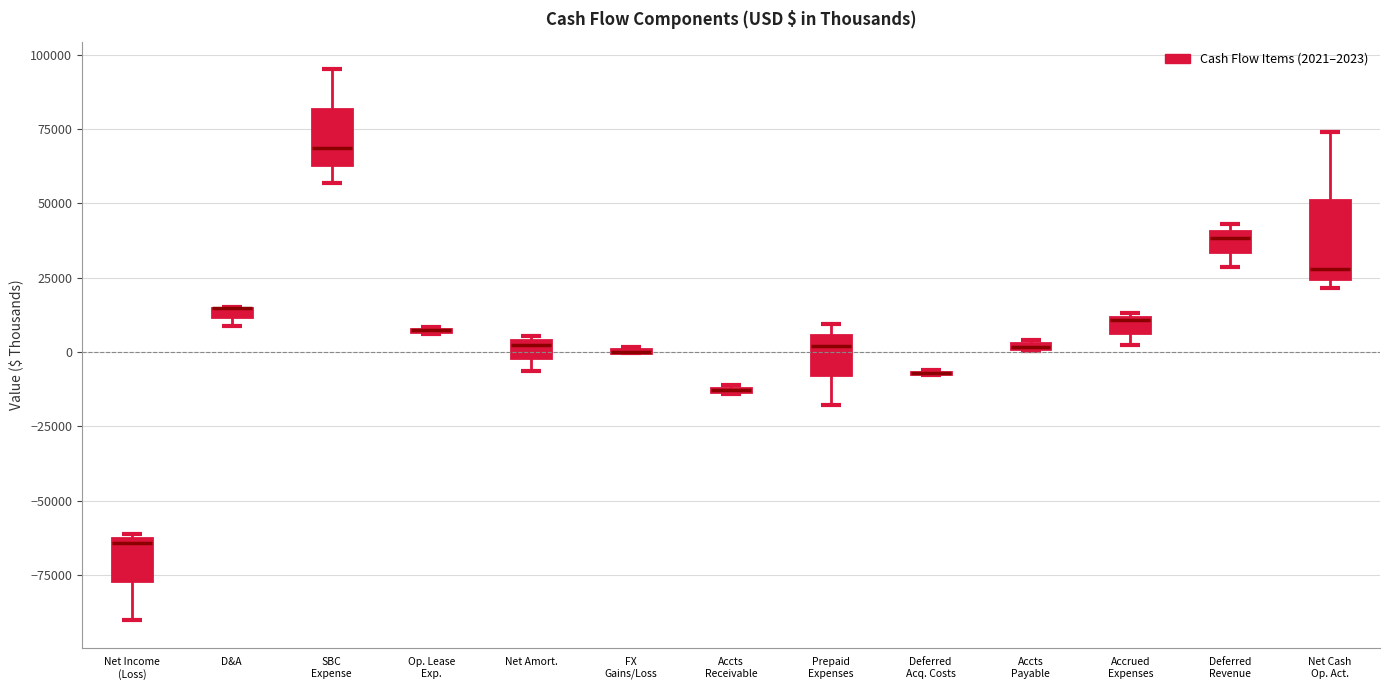

Comparing the boxes themselves (not the whiskers), which one is the tallest?

Net Cash Op. Act.